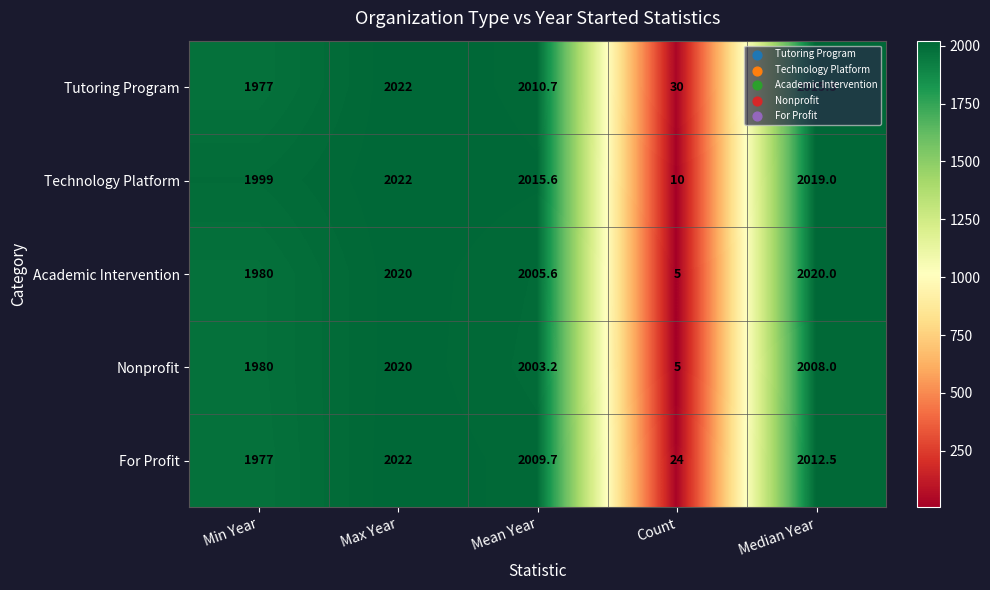

Rank the categories by Nonprofit value from lowest to highest.

Count, Min Year, Mean Year, Median Year, Max Year